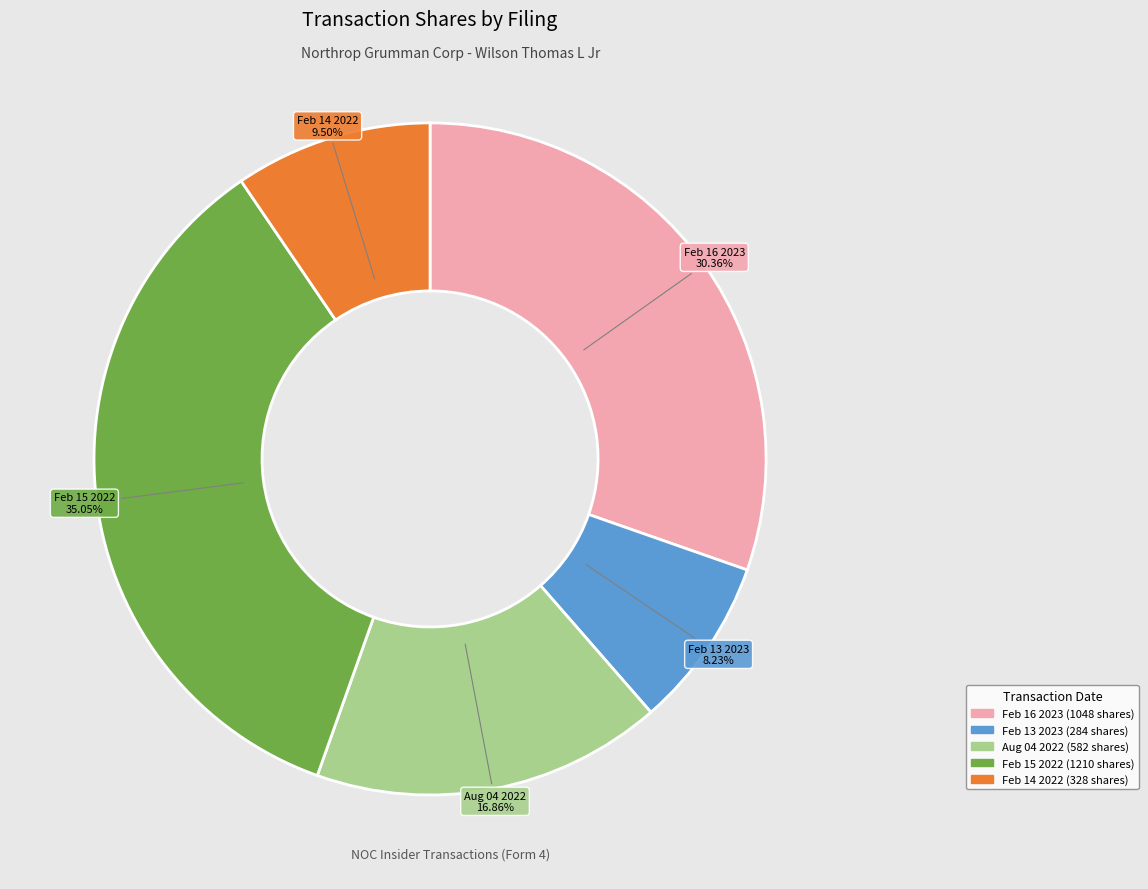

Does any single category account for the majority?

No